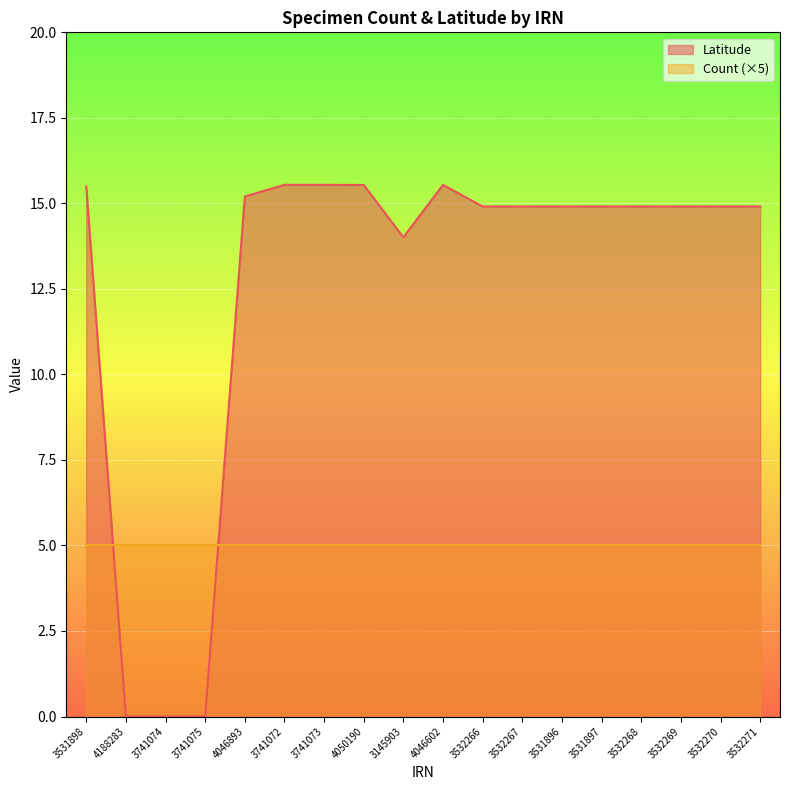

How many points are lower than both their immediate neighbors (excluding endpoints)?

1